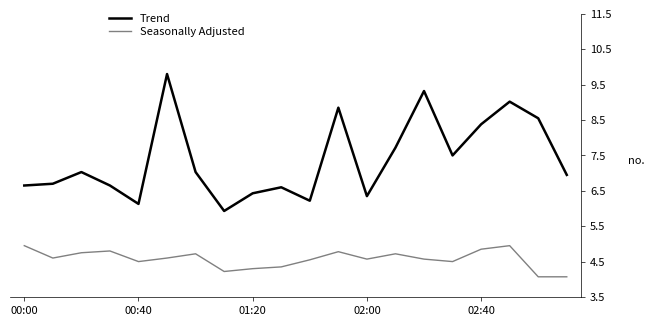

What is the difference between the maximum and minimum values in the Seasonally Adjusted series?

0.9